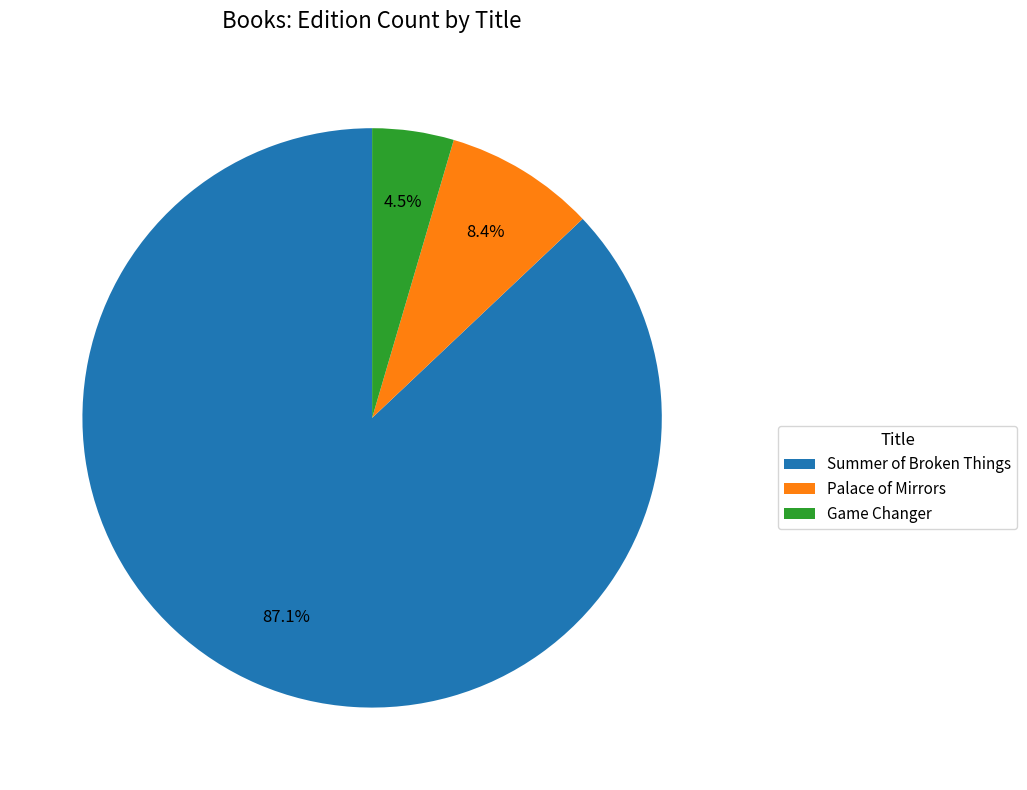

To the nearest percent, what is the difference between the largest and smallest slice percentages?

83%